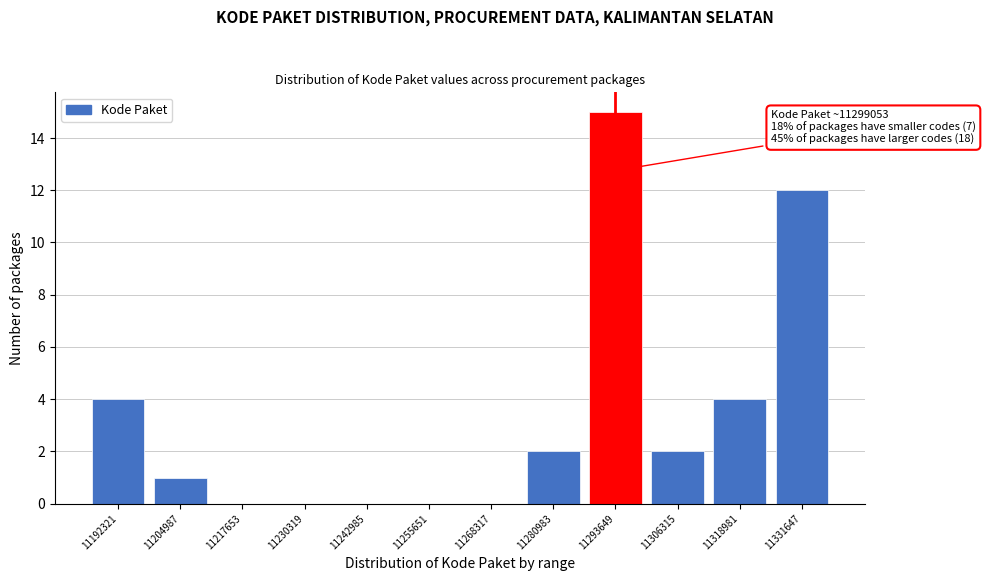

Reading left to right, what are all the values shown in this chart?

11192321=4	11204987=1	11217653=0	11230319=0	11242985=0	11255651=0	11268317=0	11280983=2	11293649=15	11306315=2	11318981=4	11331647=12